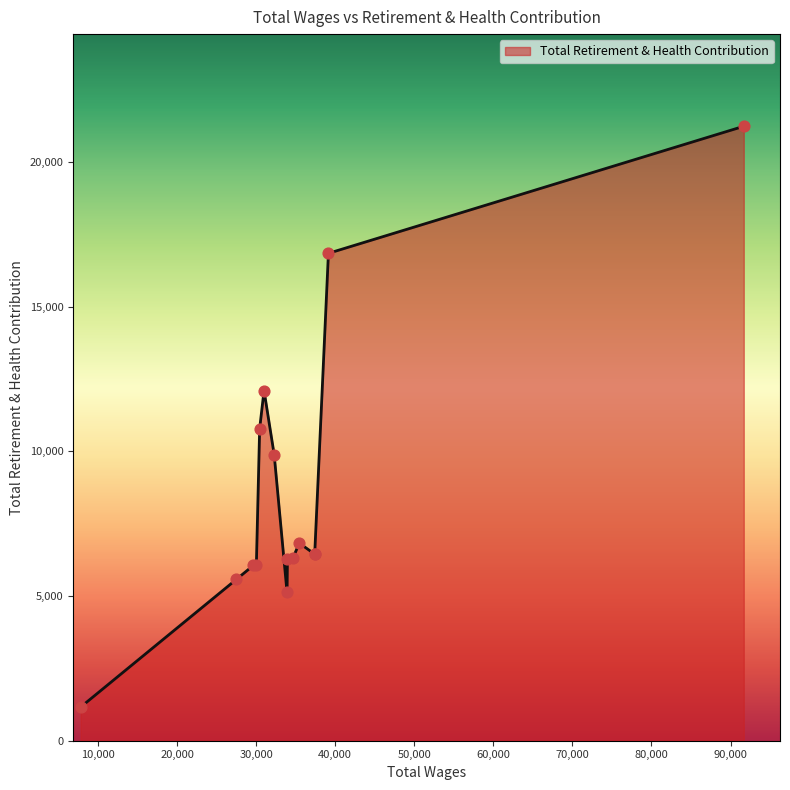

What is the difference between the maximum and minimum values?

20070